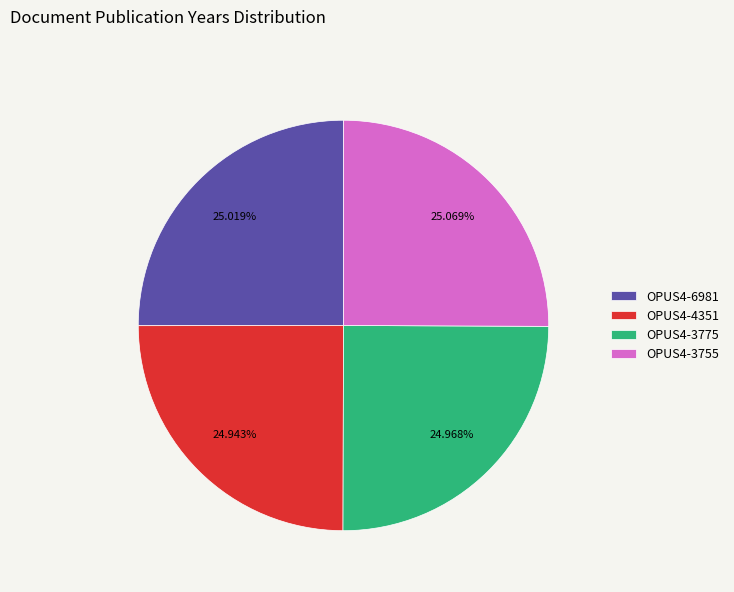

Combined, do OPUS4-3775 and OPUS4-4351 account for over 50%?

No